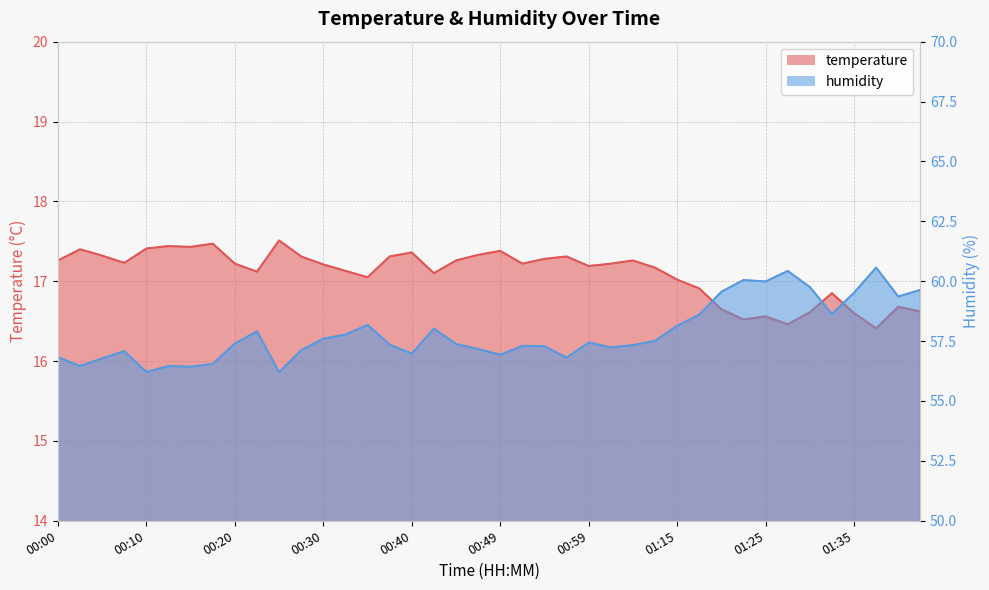

Which category has the lowest value in the humidity series?

00:25